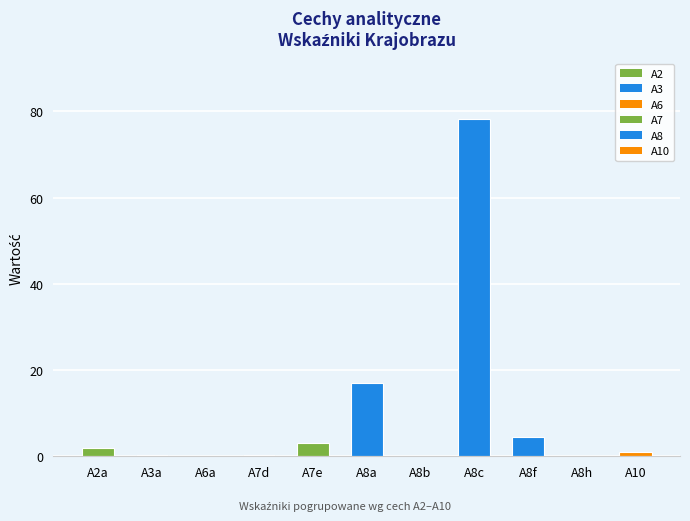

True or false: the data shows 26.5 at A8a.

False